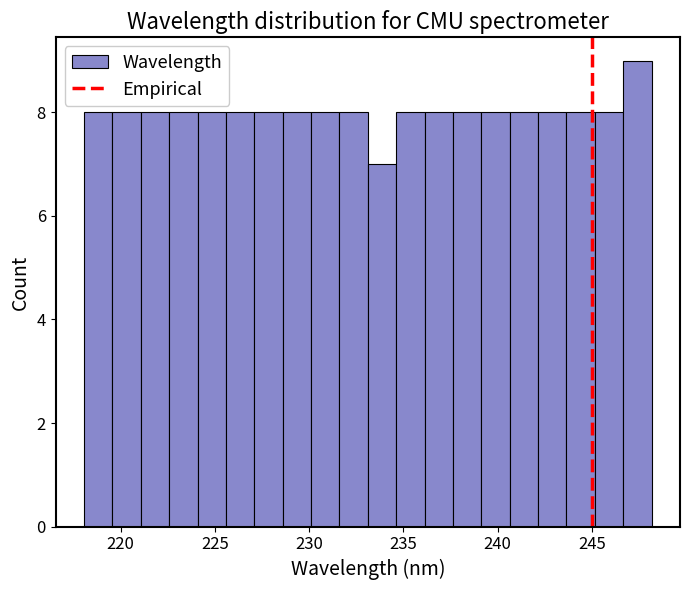

Read against the x-axis, roughly where is the centre of the tallest bar?

247.5